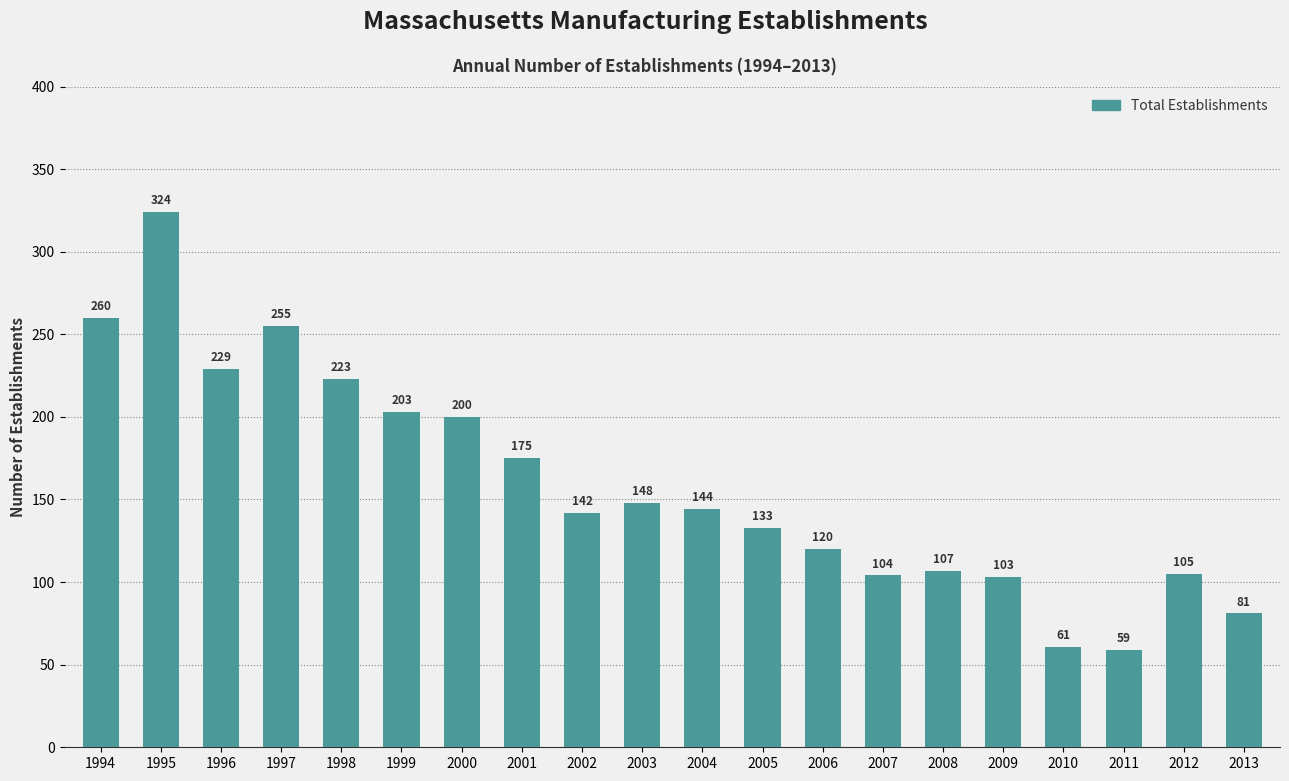

Reading left to right, transcribe all the data shown in this chart.

1994=260	1995=324	1996=229	1997=255	1998=223	1999=203	2000=200	2001=175	2002=142	2003=148	2004=144	2005=133	2006=120	2007=104	2008=107	2009=103	2010=61	2011=59	2012=105	2013=81